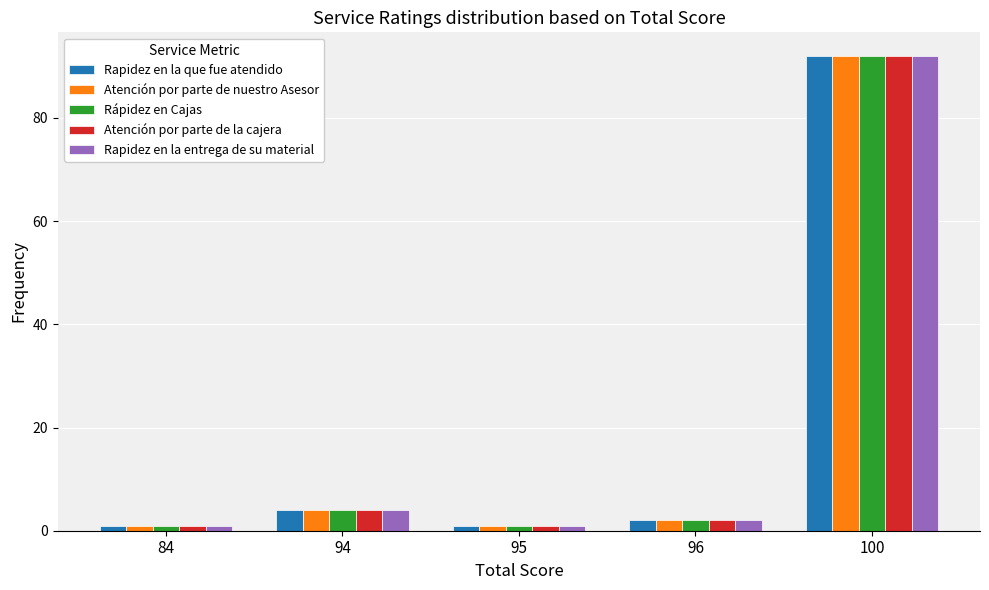

Where is Rapidez en la entrega de su material nearest to the value 46?

94